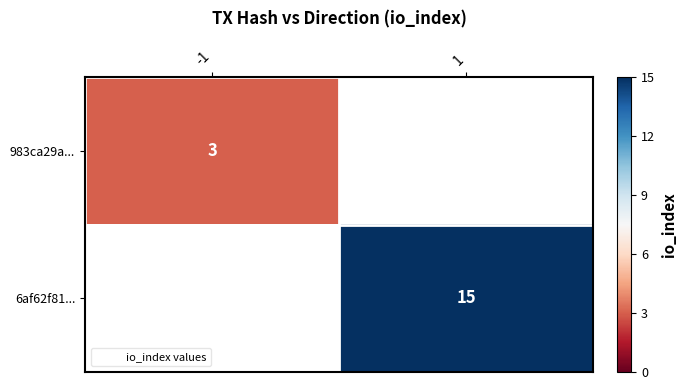

The 6af62f81... series shows 15 at 1. True or false?

True